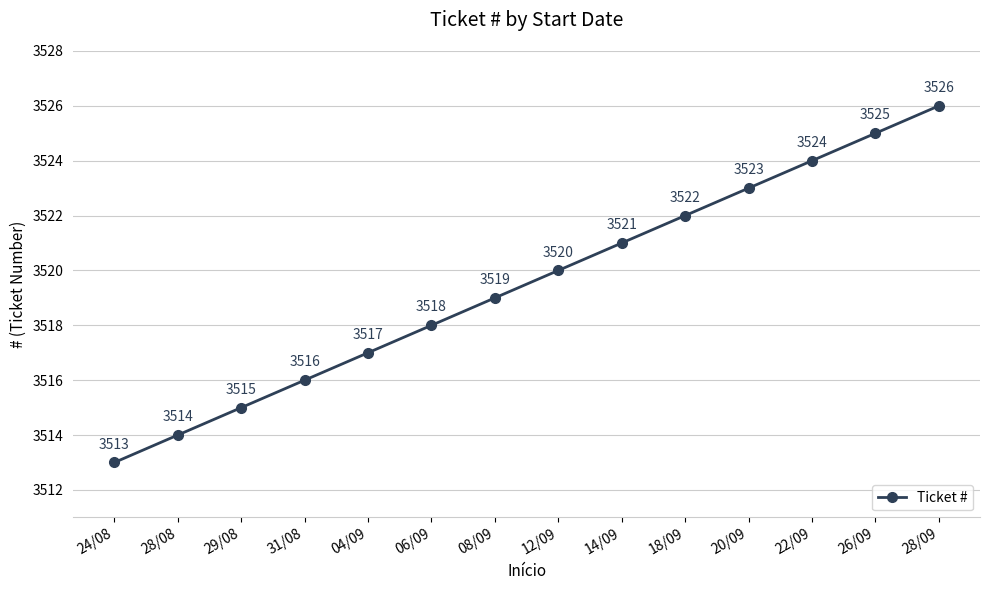

What is the change in value from 12/09 to 22/09?

+4